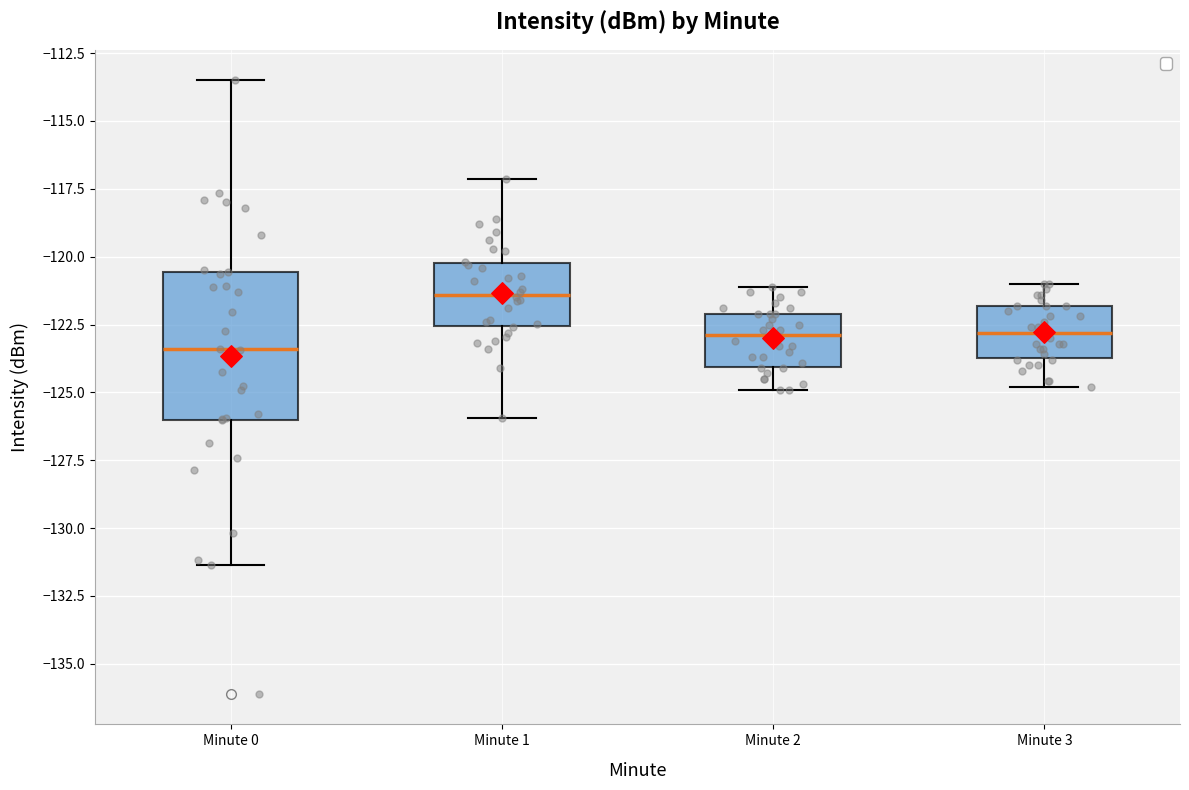

Reading left to right, read every box against the y-axis: the position of its median line, the range the box covers, and the ends of its whiskers. The values are not printed on the chart, so give them approximately, as read against the axis.

Minute 0: median -123.5, box -126.0 to -120.5, whiskers -131.5 to -113.5
Minute 1: median -121.5, box -122.5 to -120.0, whiskers -126.0 to -117.0
Minute 2: median -123.0, box -124.0 to -122.0, whiskers -125.0 to -121.0
Minute 3: median -123.0, box -123.5 to -122.0, whiskers -125.0 to -121.0